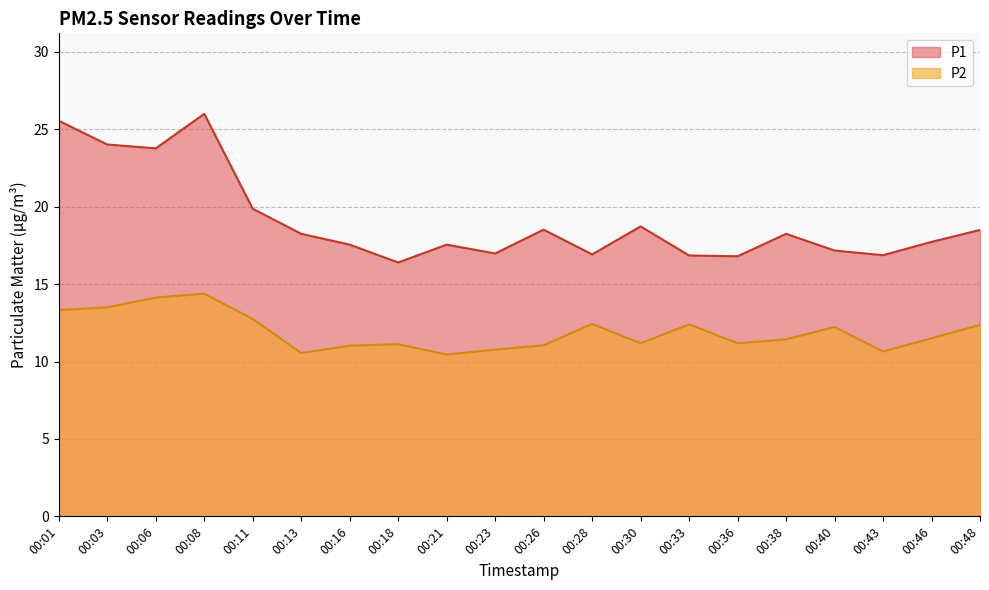

Between 00:08 and 00:48, which series saw the biggest shift?

P1